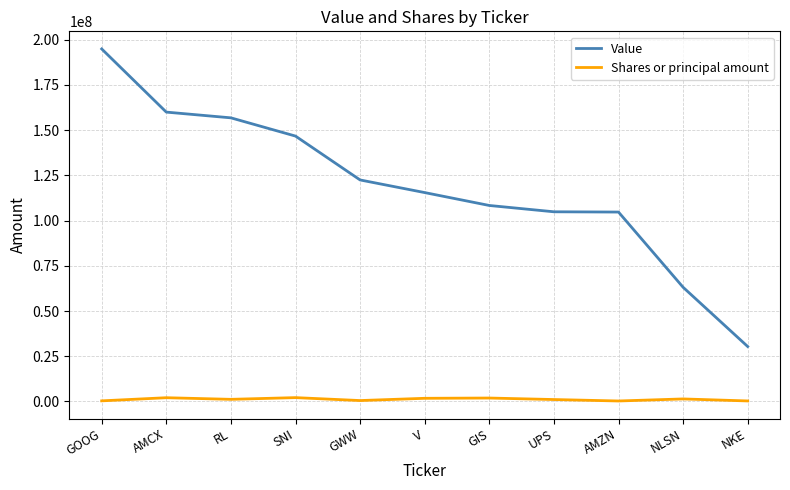

Is it true that Shares or principal amount equals 1765090 at V?

True